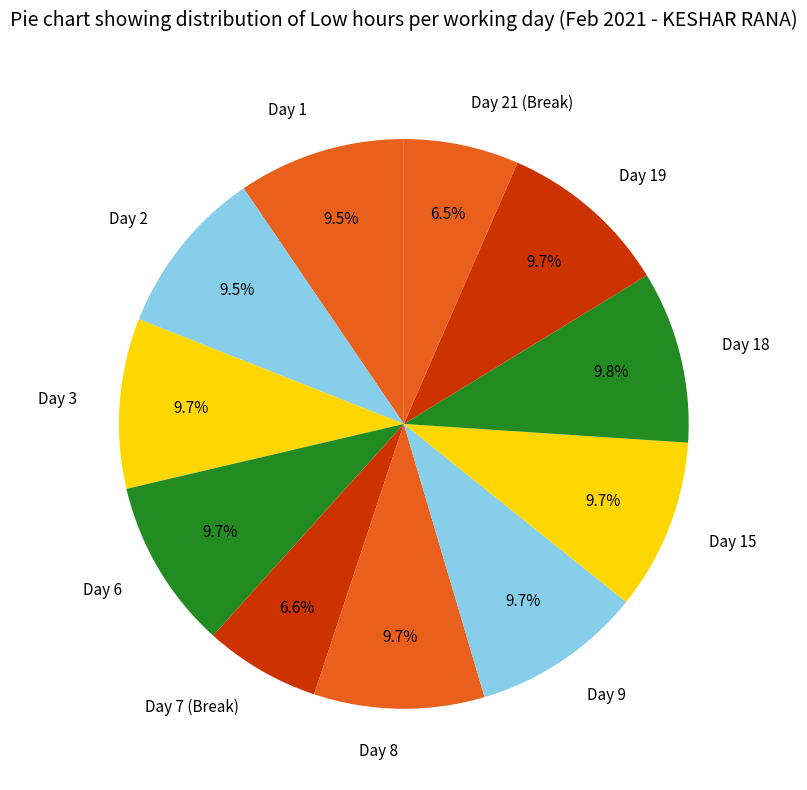

Combined, do Day 3 and Day 19 account for over 50%?

No